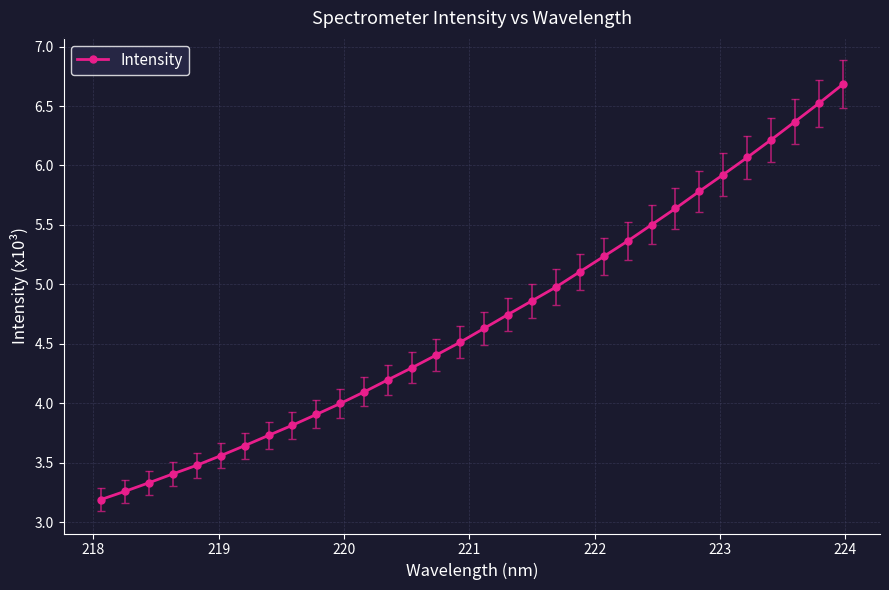

What is the sum of all values?

150.4